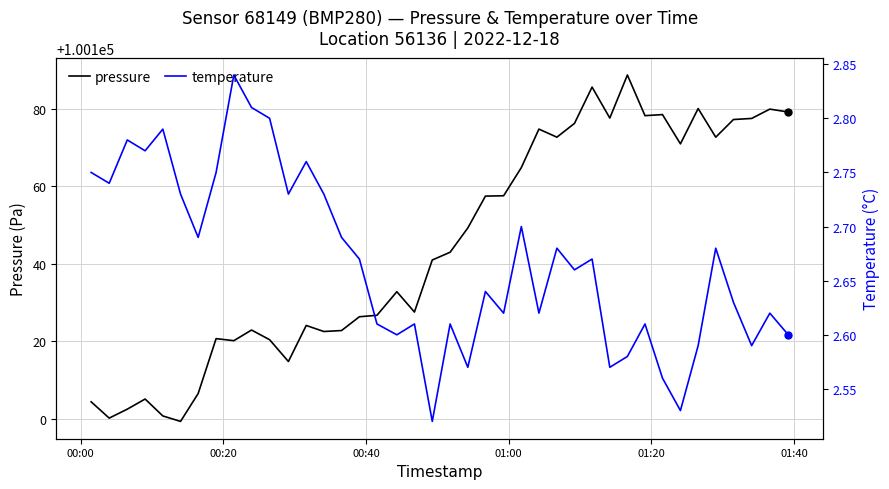

Which series has the widest spread of values?

pressure